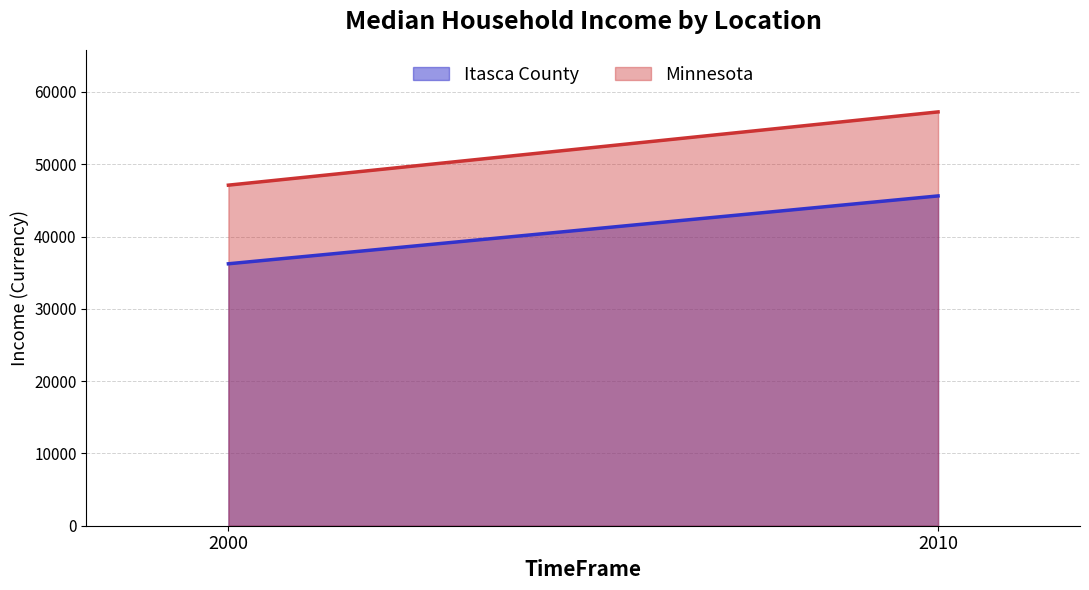

Reading right to left, list all the values displayed in this chart.

Itasca County: 2010=45621	2000=36234
Minnesota: 2010=57243	2000=47111